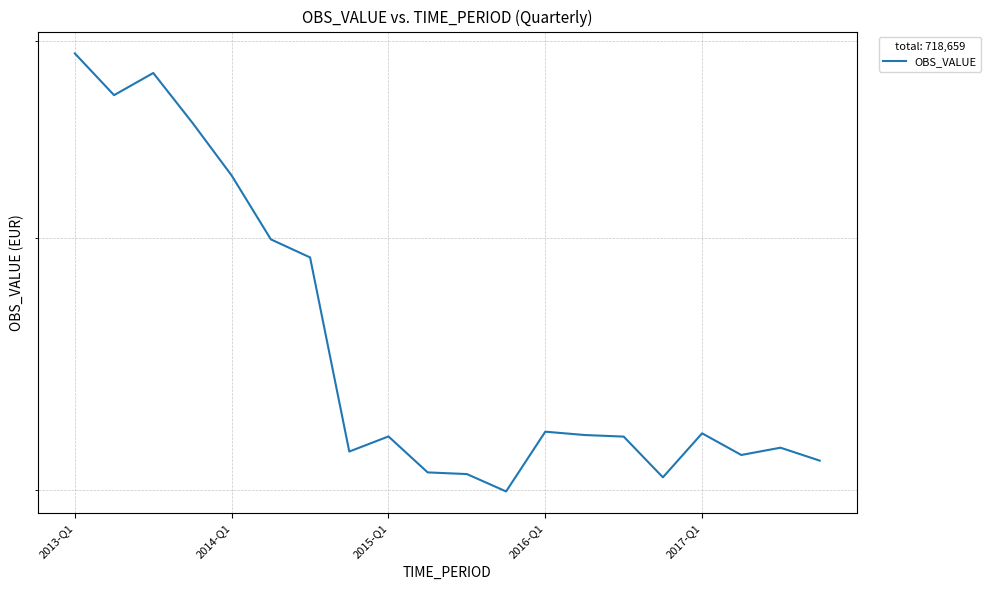

What is the sum of all values?

718659